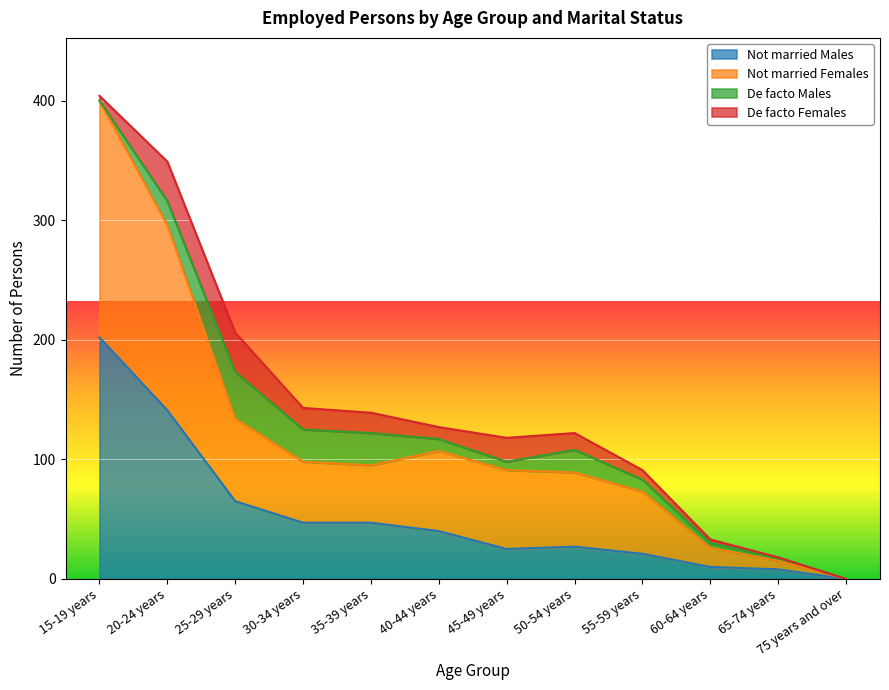

What is the maximum value for Not married Males?

202